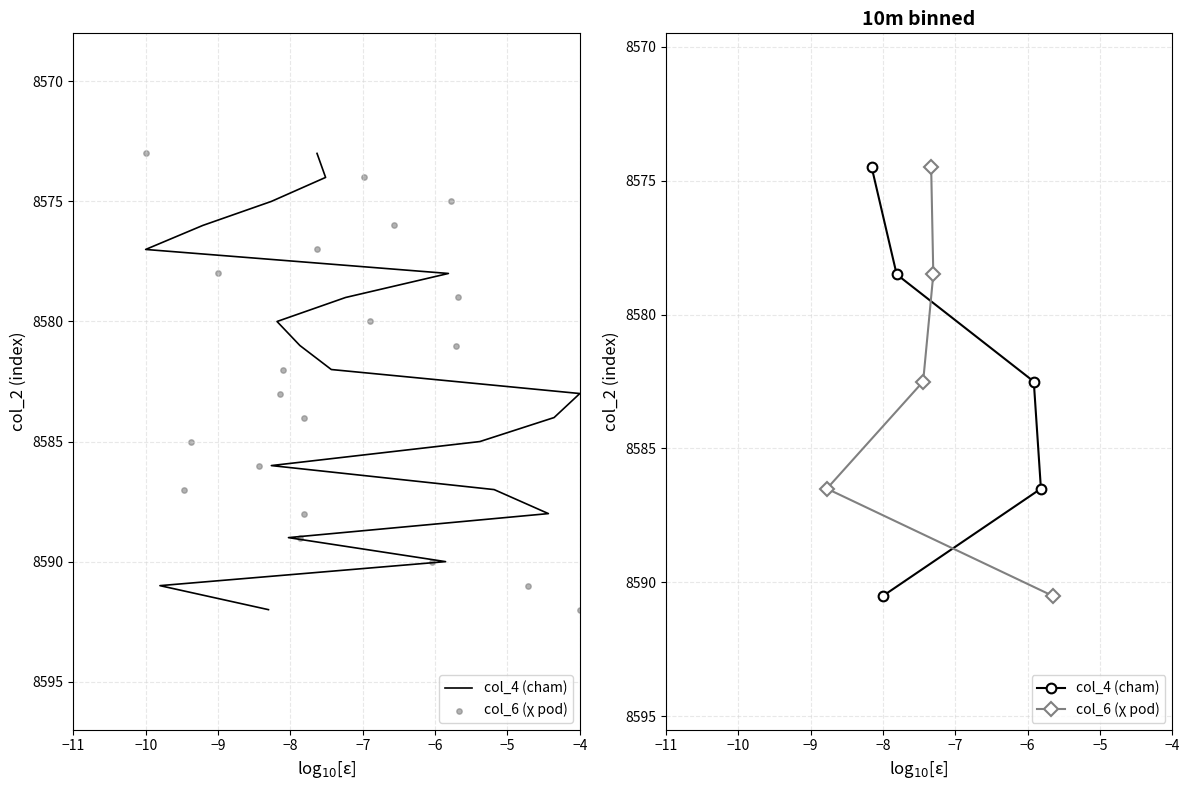

What are all the series names shown in the legend?

col_4 (cham), col_6 (χ pod)